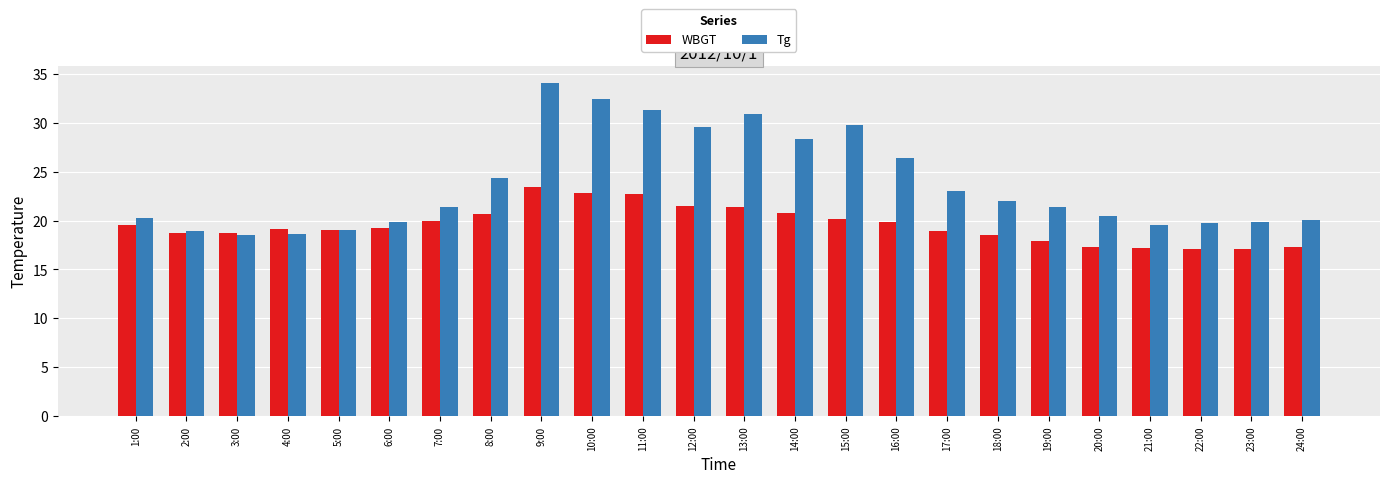

What is the total value across all series at 12:00?

51.1